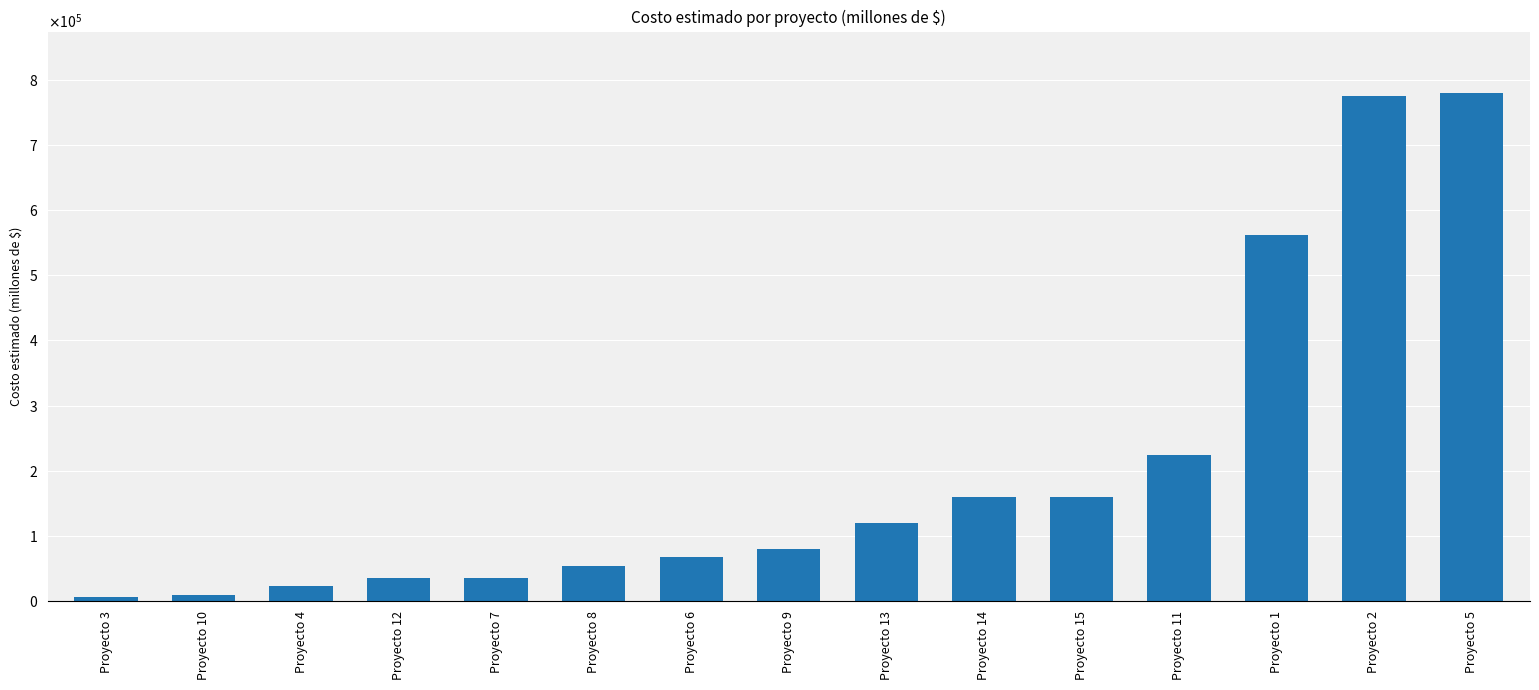

At which label does the data first exceed 80000?

Proyecto 13